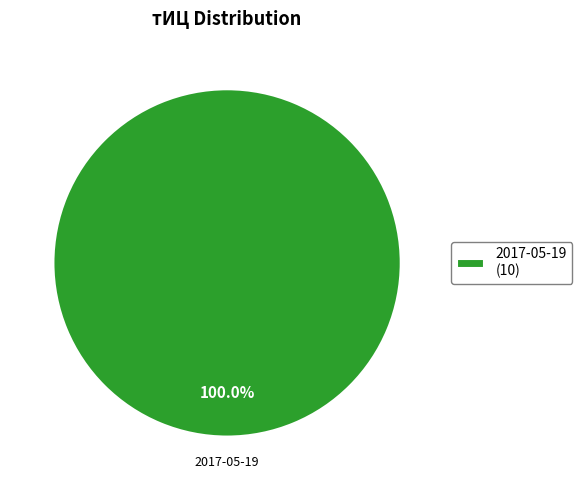

Rank the categories by value from lowest to highest.

2017-05-19 (10)